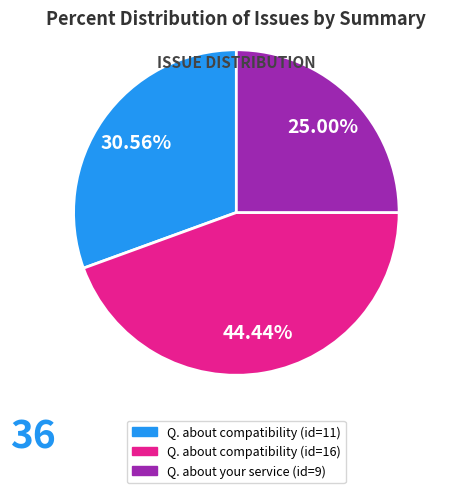

Is there any slice that represents more than half of the pie?

No